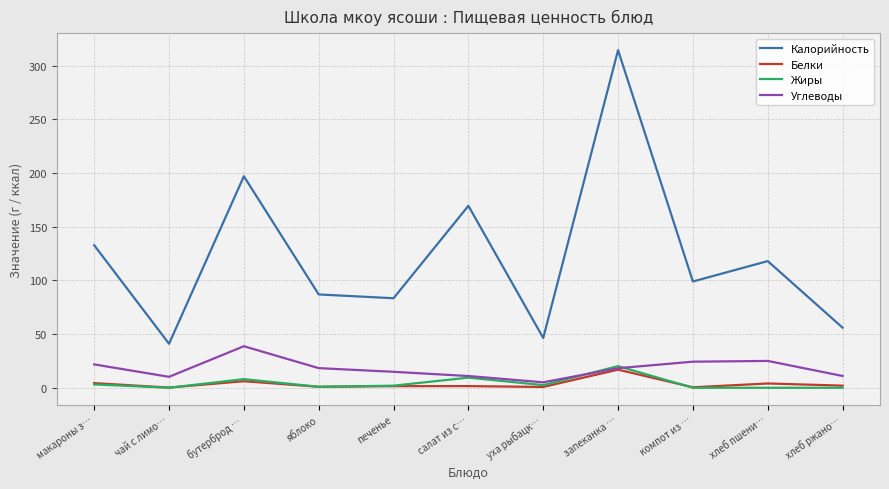

Which series changed the most between макароны з… and уха рыбацк…?

Калорийность